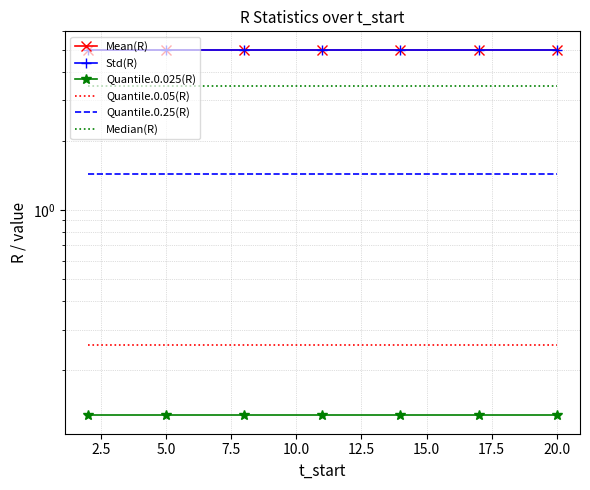

True or false: Quantile.0.025(R) and Median(R) intersect in this chart.

False